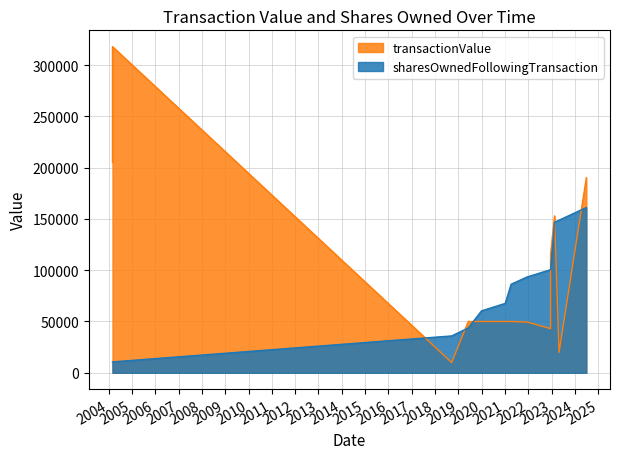

List the labels in order of sharesOwnedFollowingTransaction value, smallest first.

2004-03-02, 2004-03-02, 2018-09-18, 2019-06-05, 2019-12-30, 2021-01-04, 2021-04-06, 2021-12-15, 2022-12-15, 2022-12-15, 2023-02-15, 2023-04-27, 2024-06-27